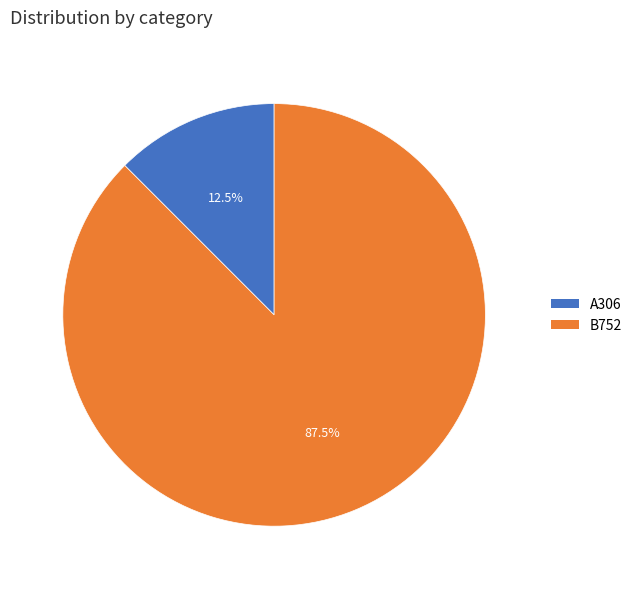

Rank the categories by value from lowest to highest.

A306, B752